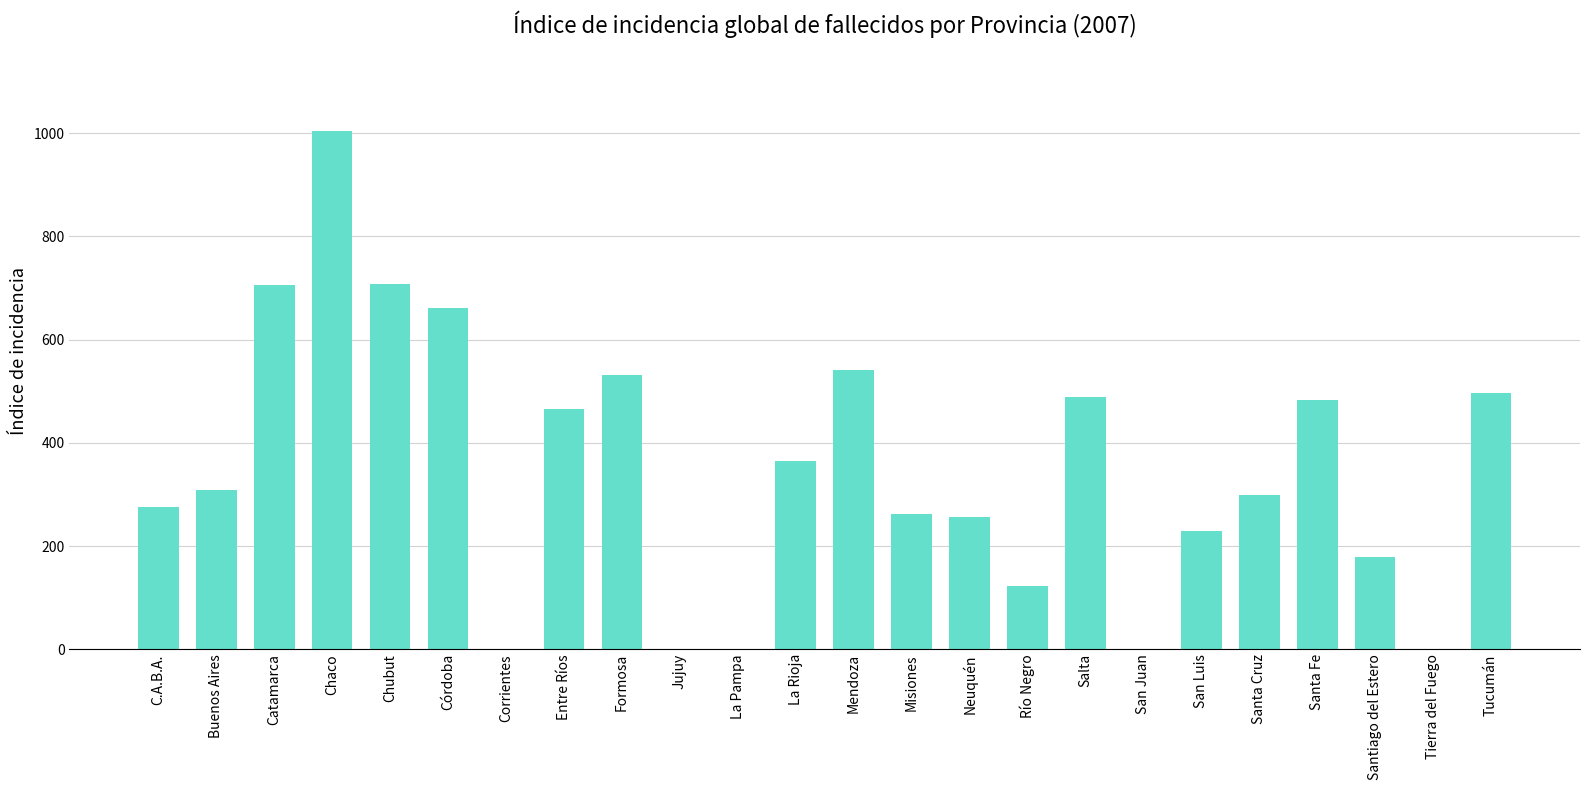

Read the value at Chaco.

1004.2